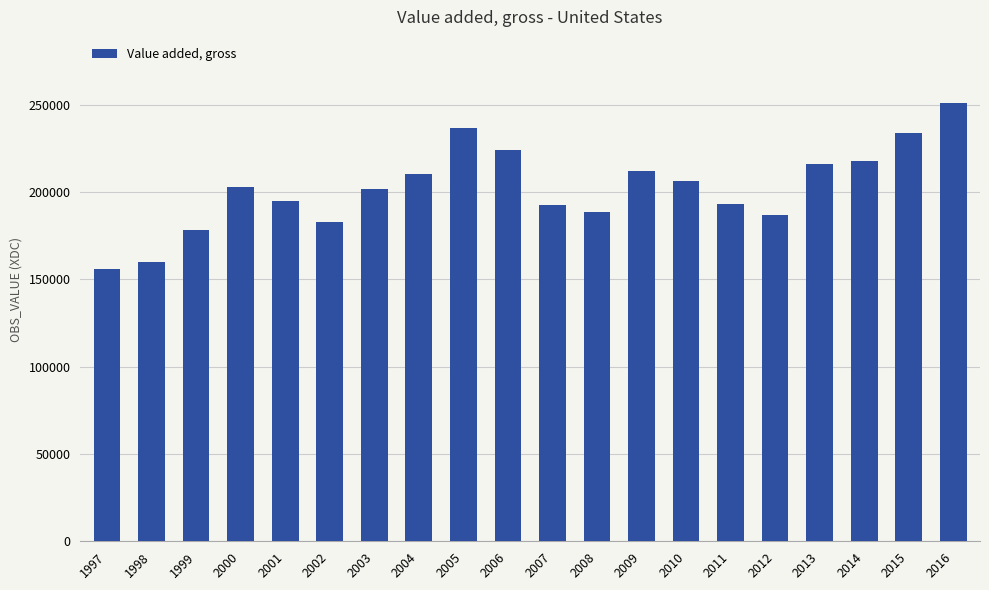

Are the bars horizontal?

No